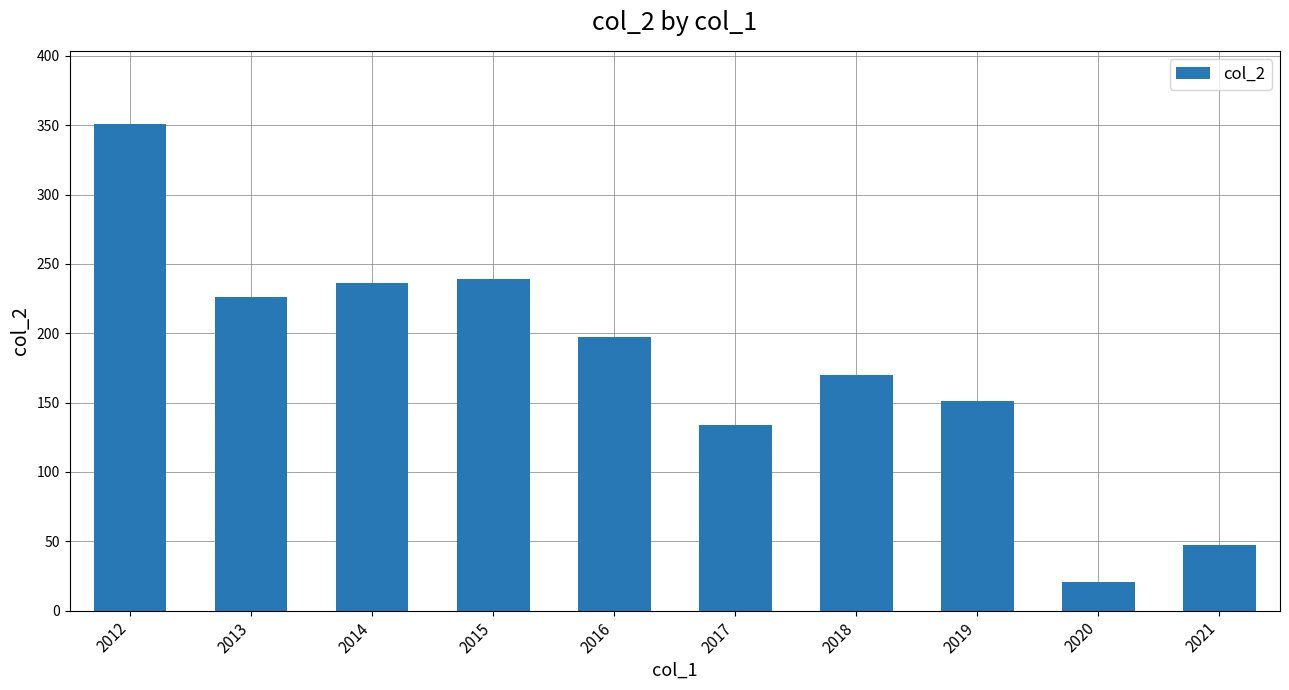

Reading left to right, extract all data points from this chart.

2012=351	2013=226	2014=236	2015=239	2016=197	2017=134	2018=170	2019=151	2020=21	2021=47